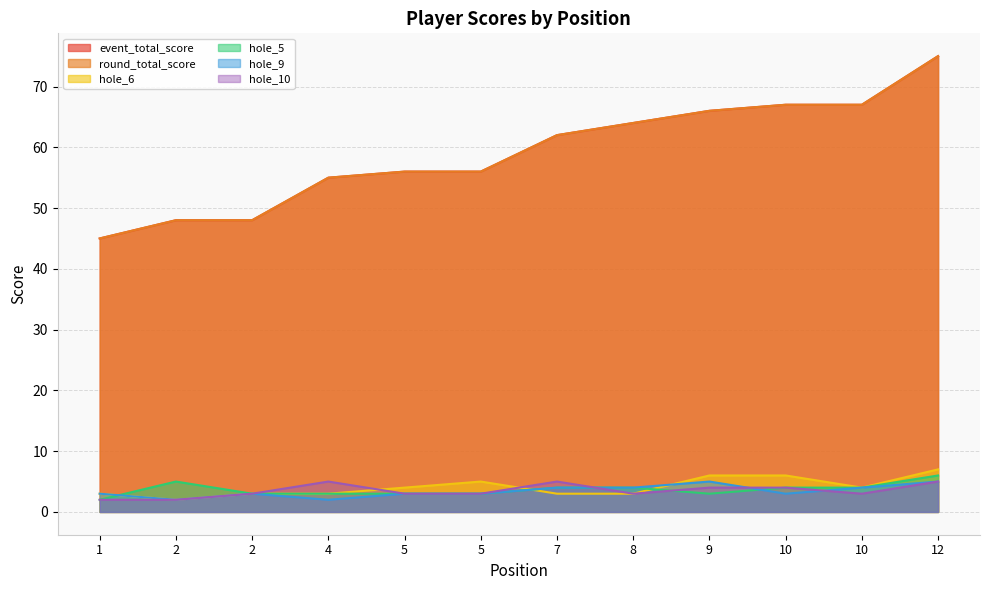

Reading left to right, list all the values displayed in this chart.

event_total_score: 1=45	2=48	2=48	4=55	5=56	5=56	7=62	8=64	9=66	10=67	10=67	12=75
round_total_score: 1=45	2=48	2=48	4=55	5=56	5=56	7=62	8=64	9=66	10=67	10=67	12=75
hole_6: 1=3	2=2	2=3	4=3	5=4	5=5	7=3	8=3	9=6	10=6	10=4	12=7
hole_5: 1=2	2=5	2=3	4=3	5=3	5=3	7=4	8=4	9=3	10=4	10=4	12=6
hole_9: 1=3	2=2	2=3	4=2	5=3	5=3	7=4	8=4	9=5	10=3	10=4	12=5
hole_10: 1=2	2=2	2=3	4=5	5=3	5=3	7=5	8=3	9=4	10=4	10=3	12=5